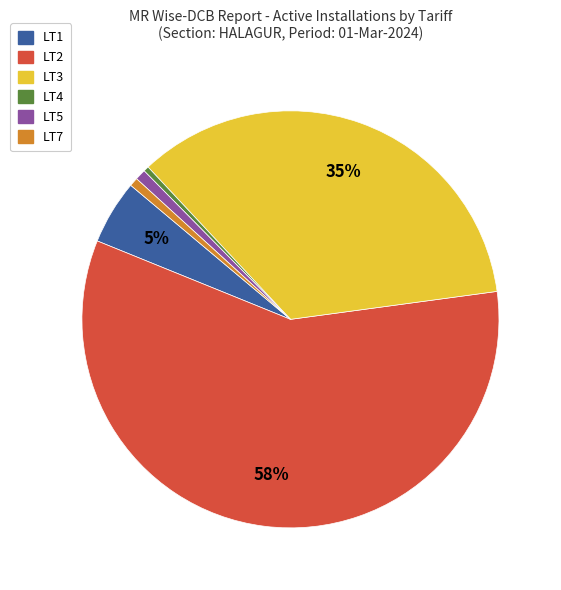

The LT3 slice represents 35% of the pie. True or false?

True